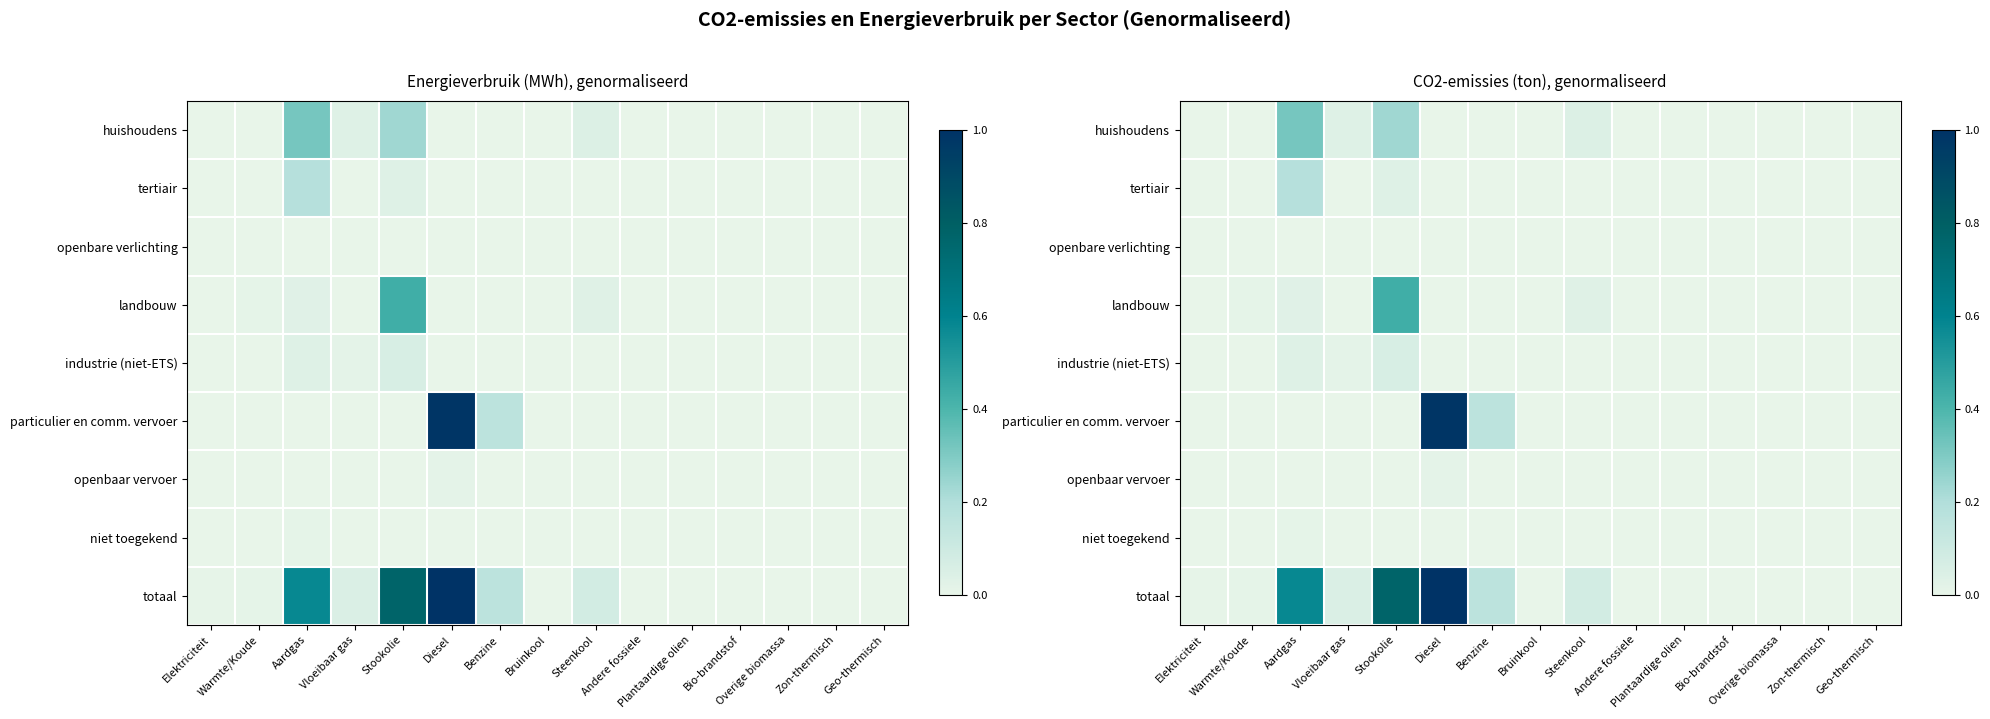

How many series are shown in this chart?

9